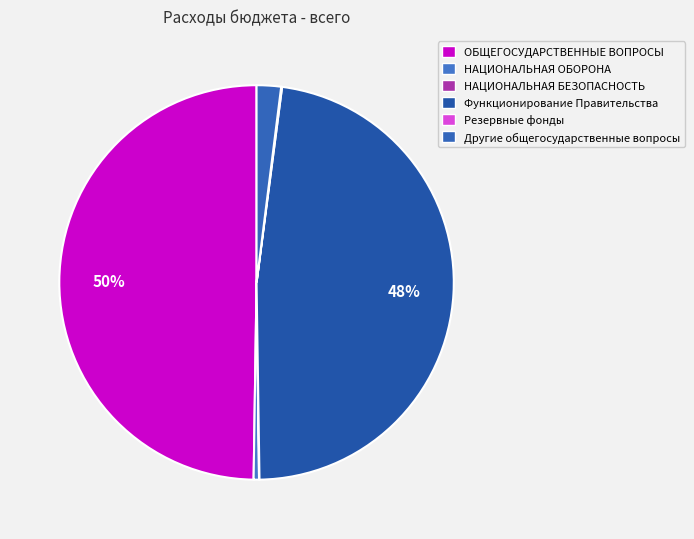

How many slices are in this pie chart?

6